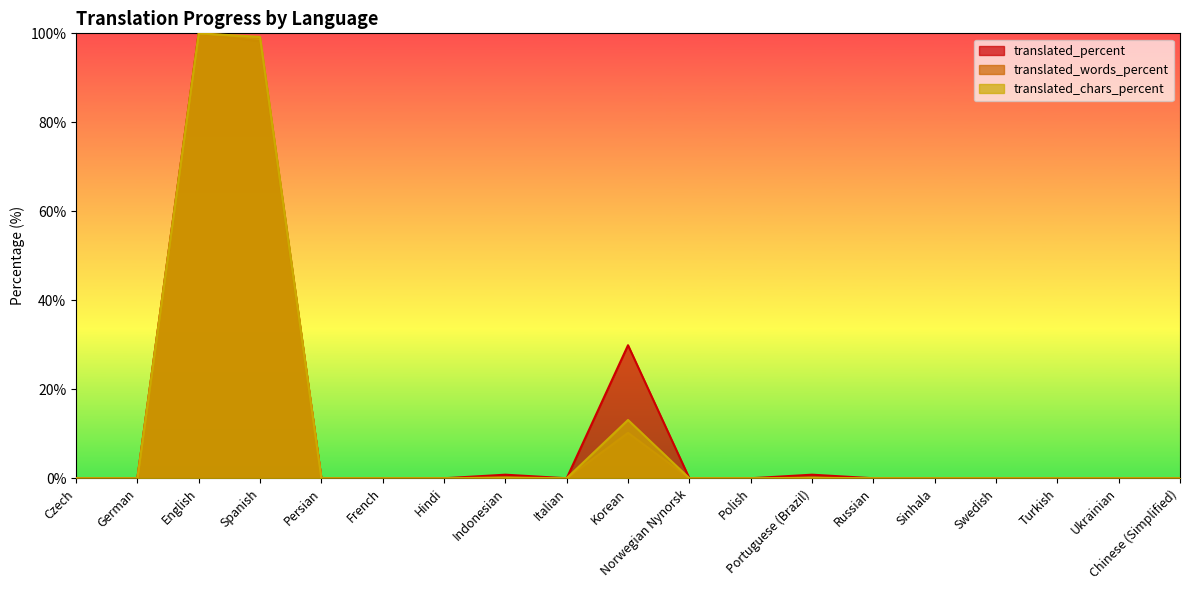

What position from the left is French?

6